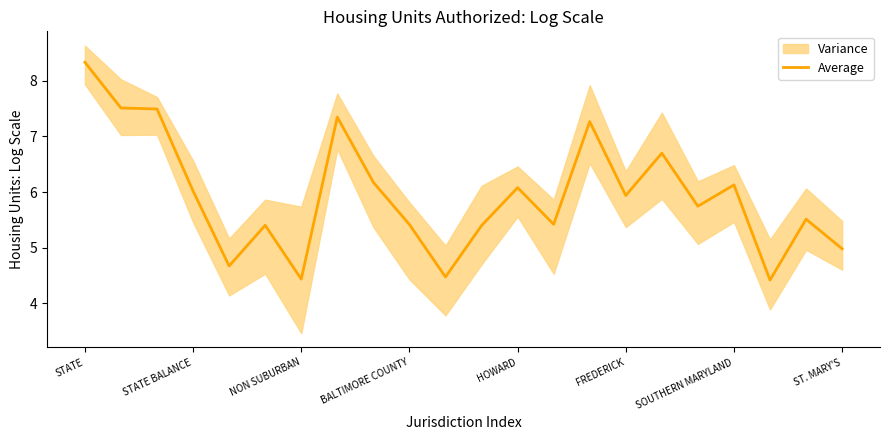

What is the lowest value of the Average series?

4.4